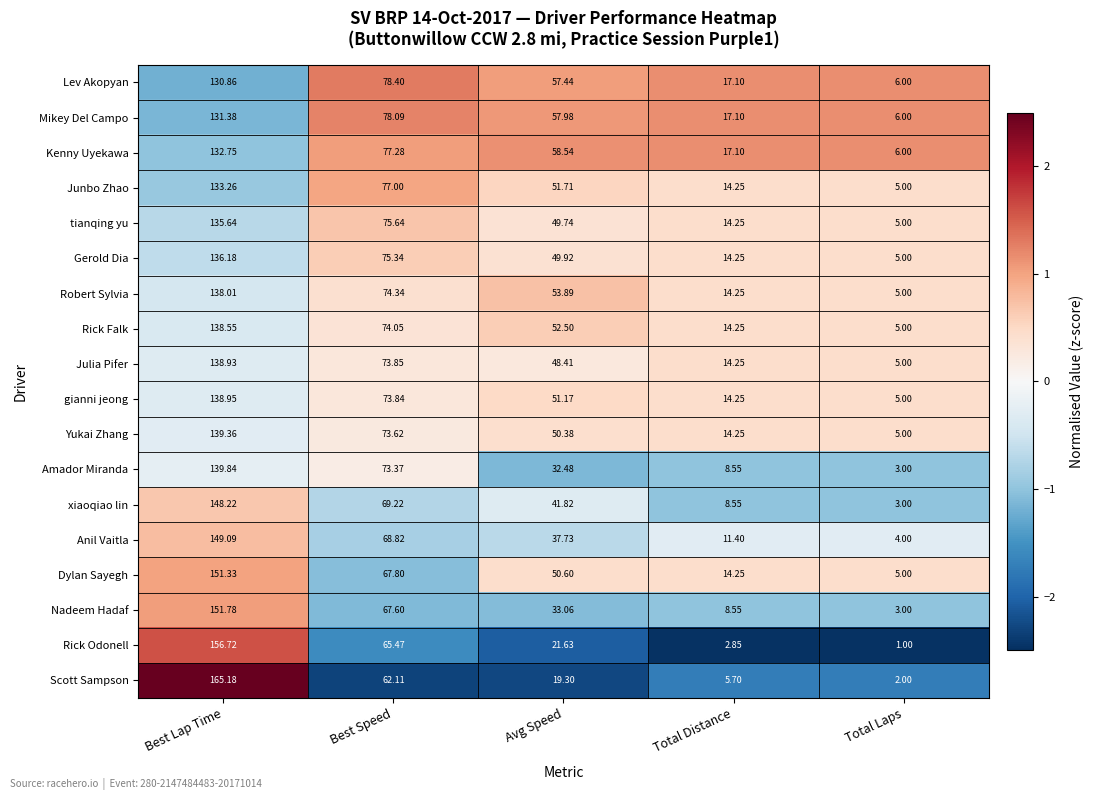

How many distinct data groups are displayed?

18